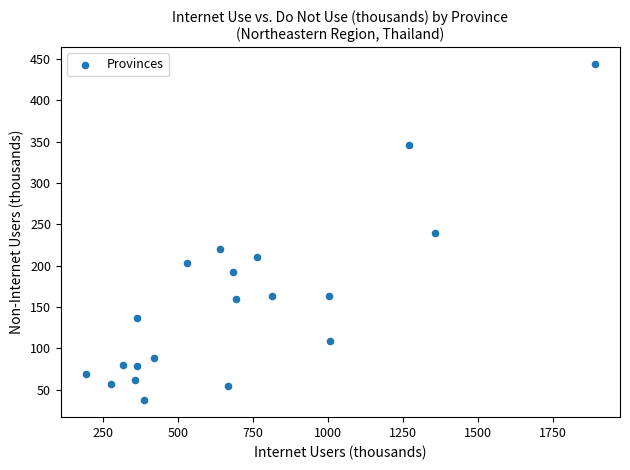

What is the range of Y values (max minus min)?

406.8